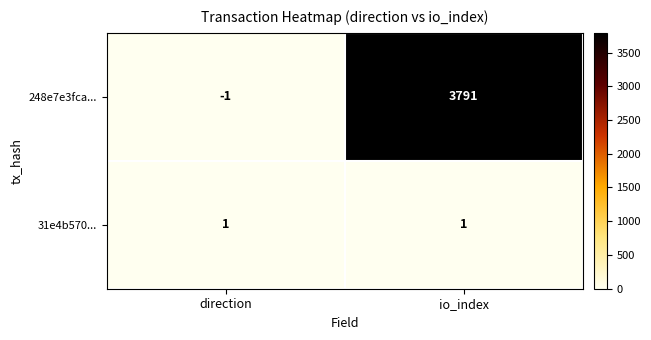

What is the difference between the 248e7e3fca... values at direction and io_index?

3792